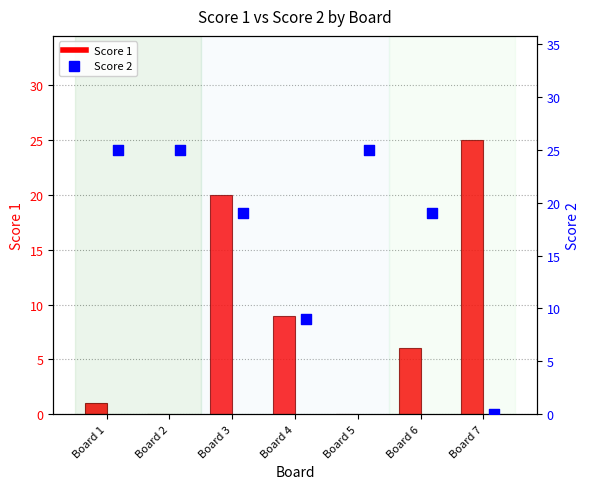

What are all the series names shown in the legend?

Score 1, Score 2